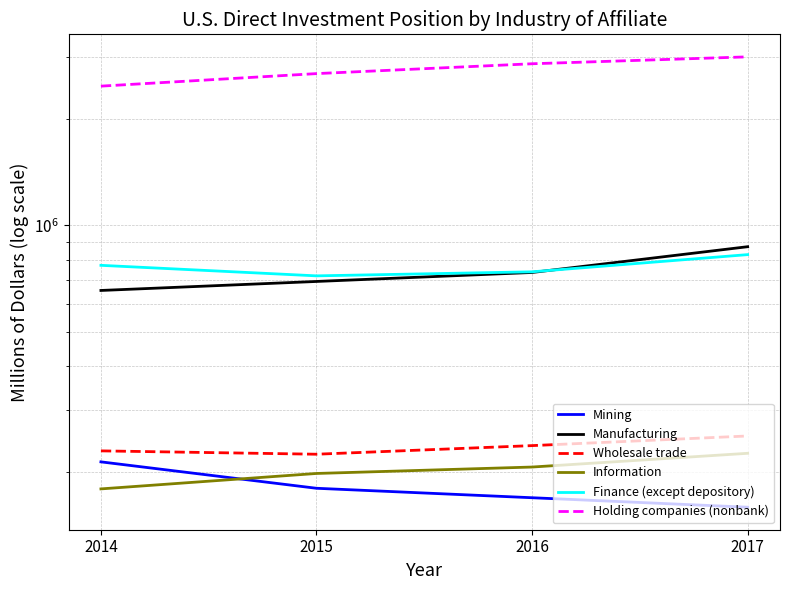

Is it true that Wholesale trade equals 253645 at 2017?

True